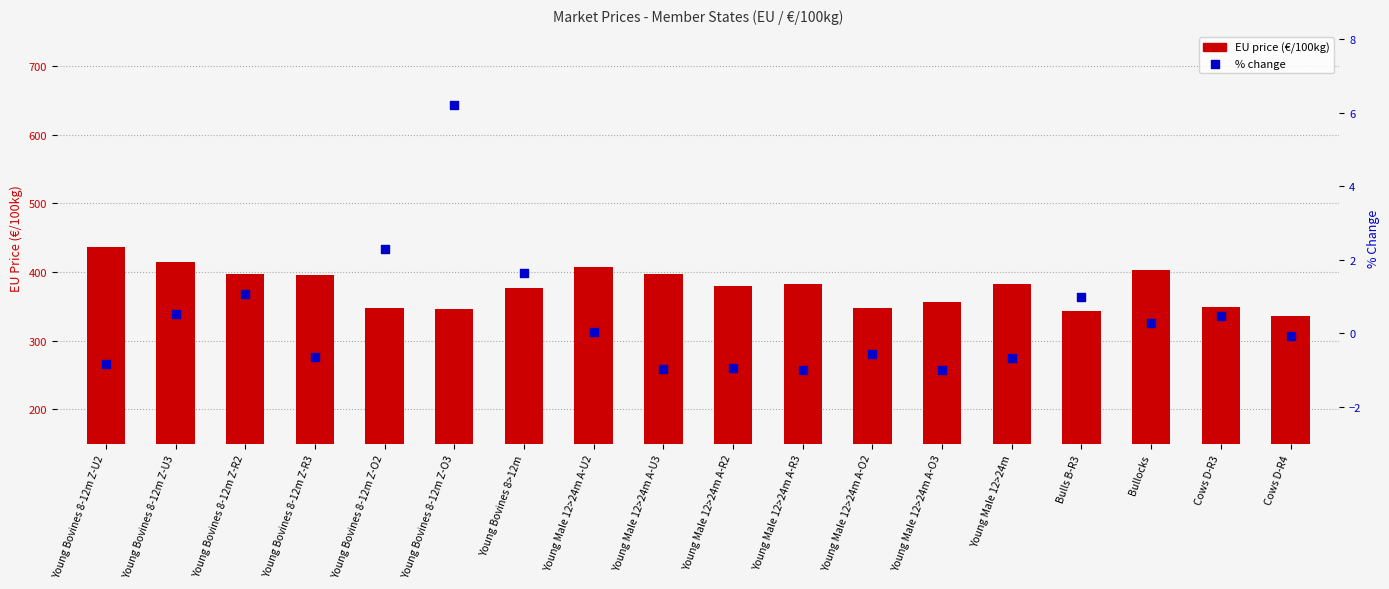

What is the total value across all series at Young Bovines 8>12m?

379.1